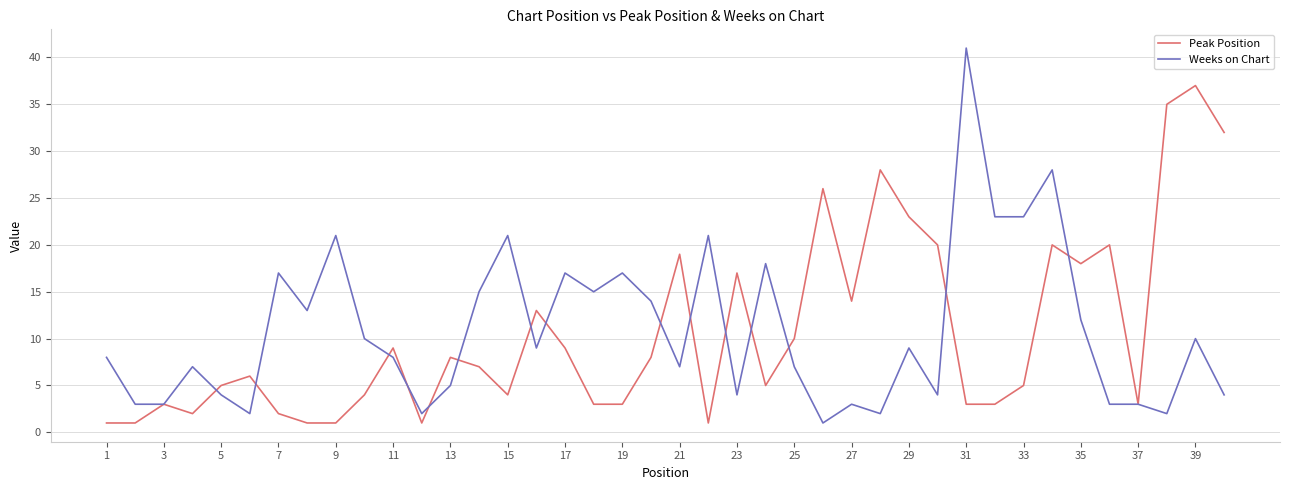

List the series in order of their peak value, highest first.

Weeks on Chart, Peak Position